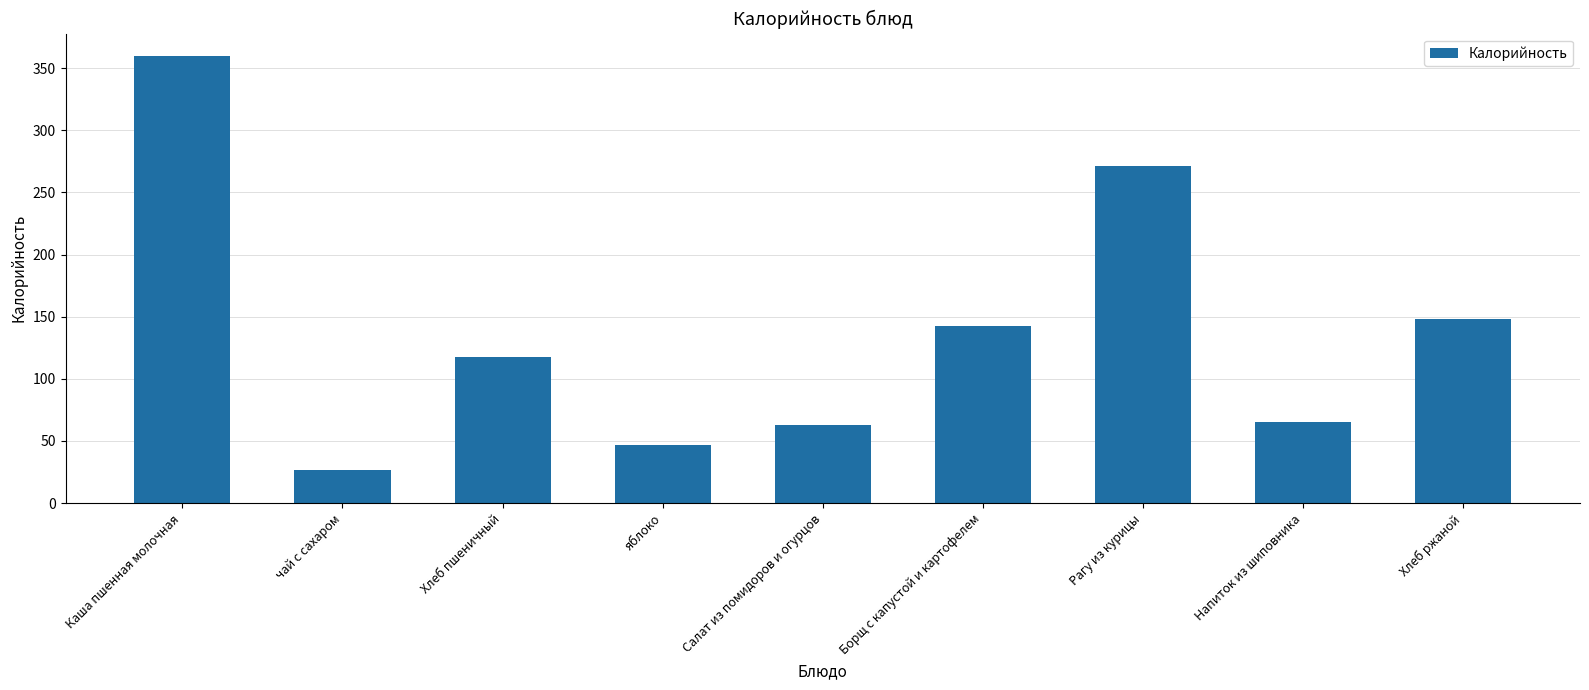

What is the approximate value at Каша пшенная молочная?

359.9